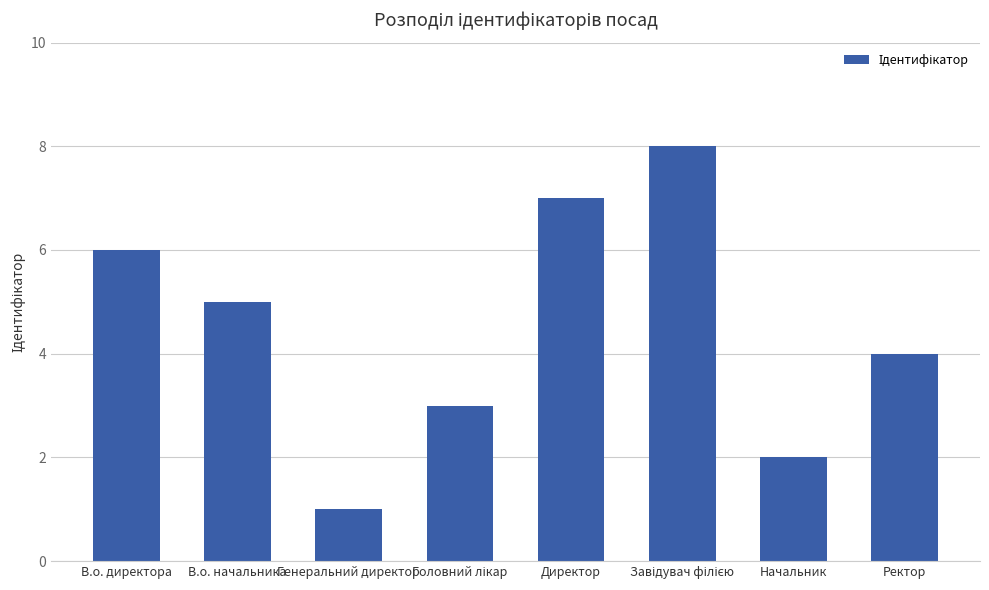

What is the smallest value displayed?

1